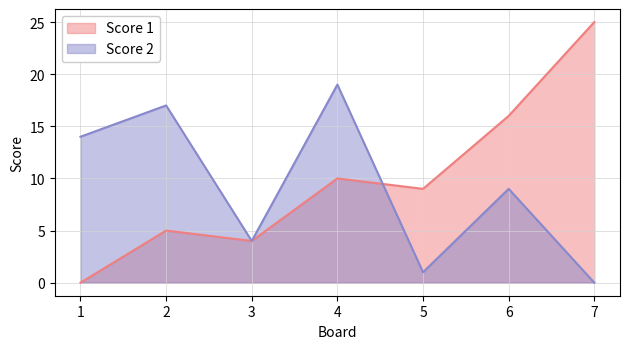

How many values in Score 1 are above zero?

6